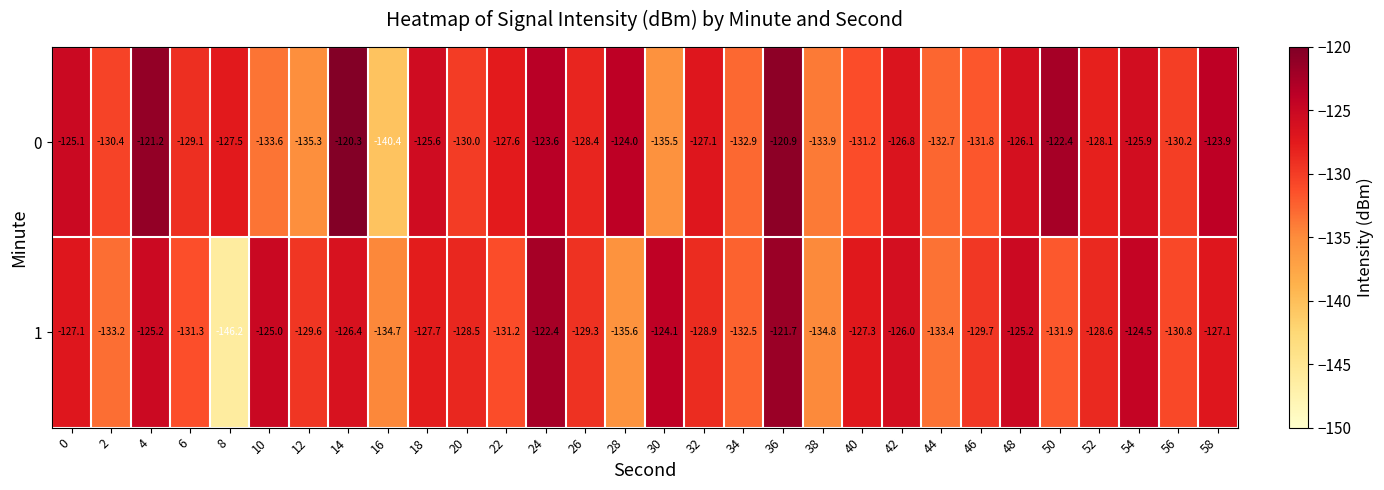

What is the approximate value of 0 at 52?

-128.1